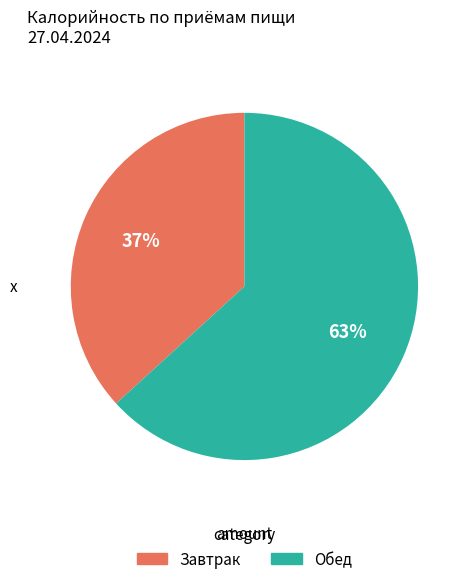

Do Обед and Завтрак together represent more than half of the pie?

Yes